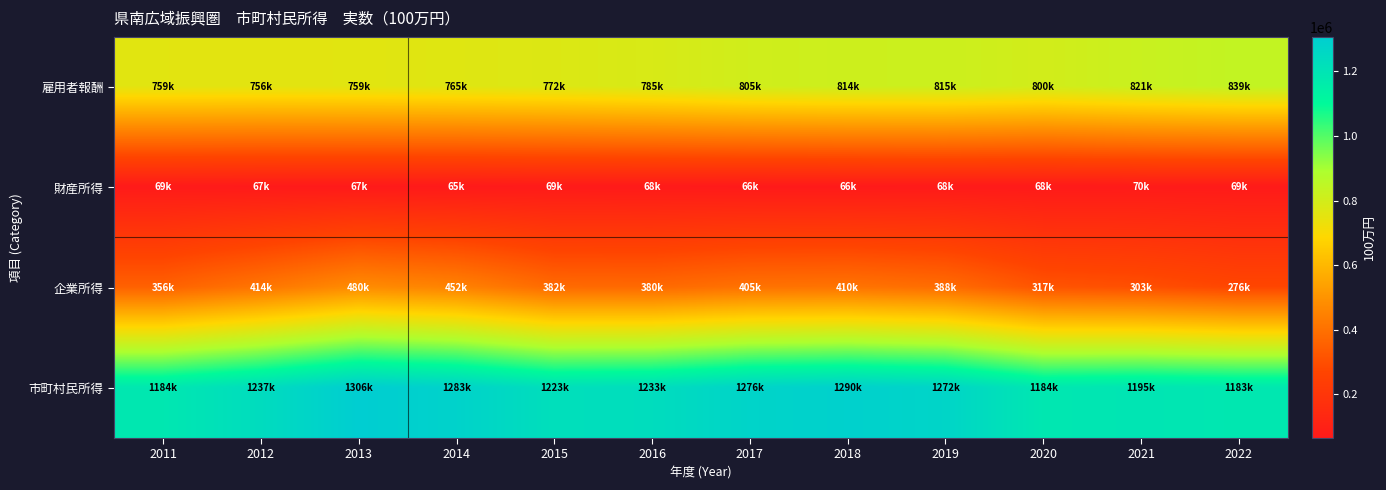

Which series has the widest spread of values?

企業所得